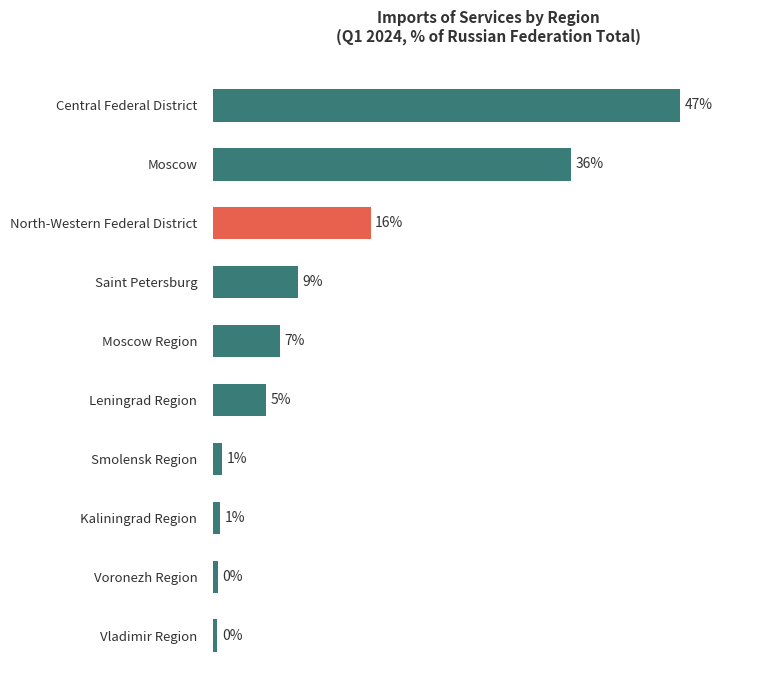

Are the bars horizontal?

Yes